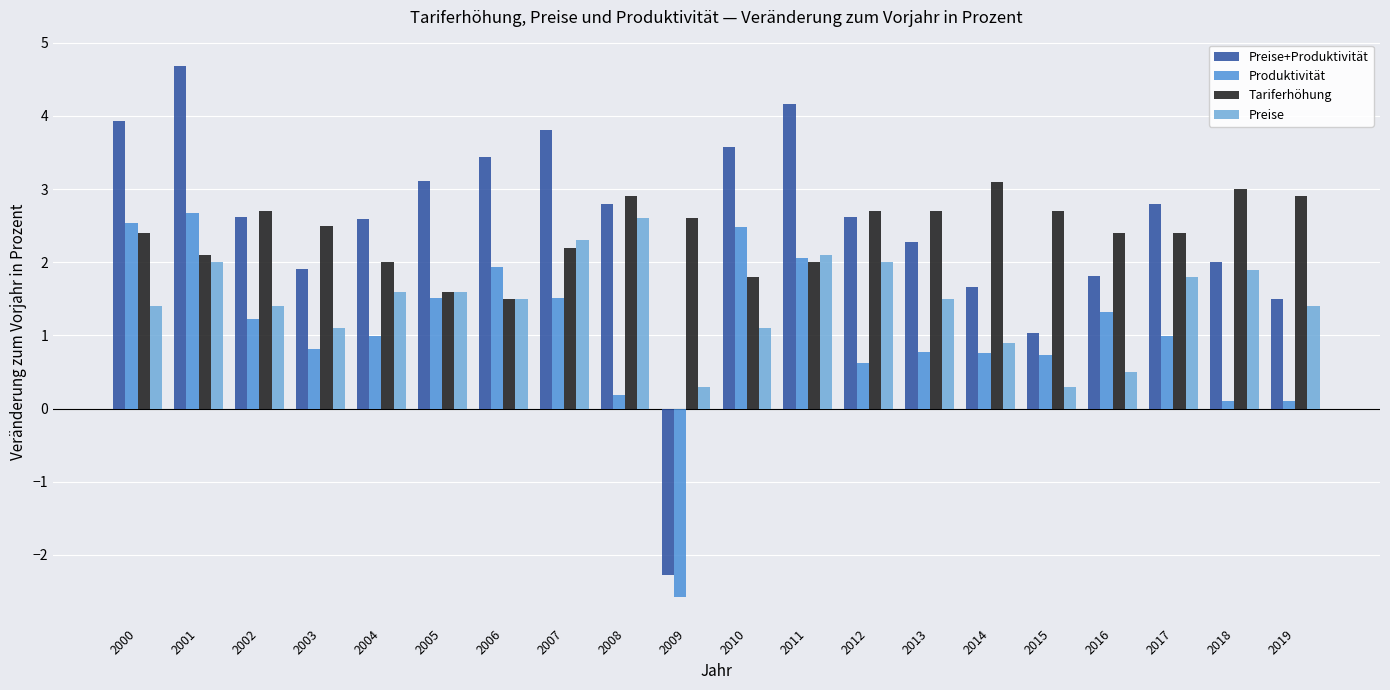

Between 2010 and 2015, which series saw the biggest shift?

Preise+Produktivität